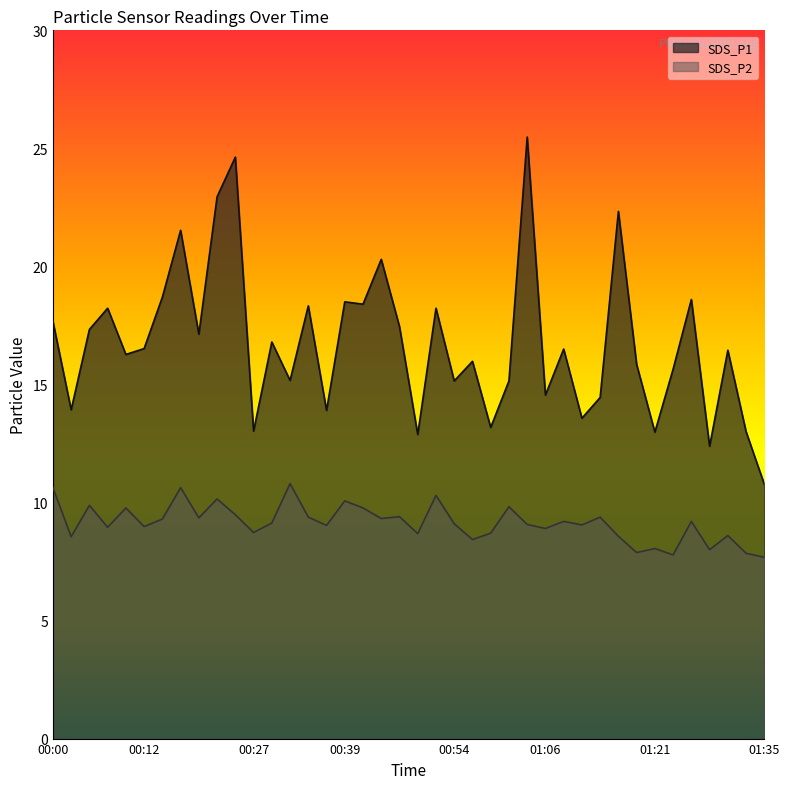

Does the chart display data point markers on the line(s)?

No